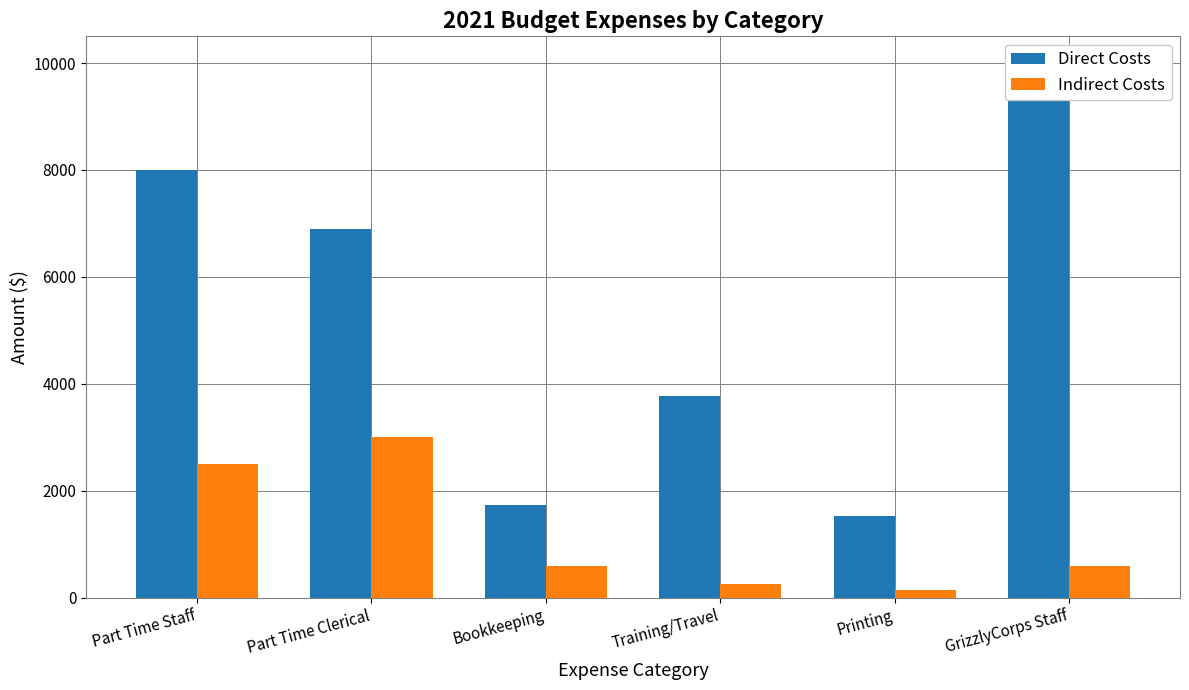

What is the difference between the maximum and second lowest values in the Direct Costs series?

8275